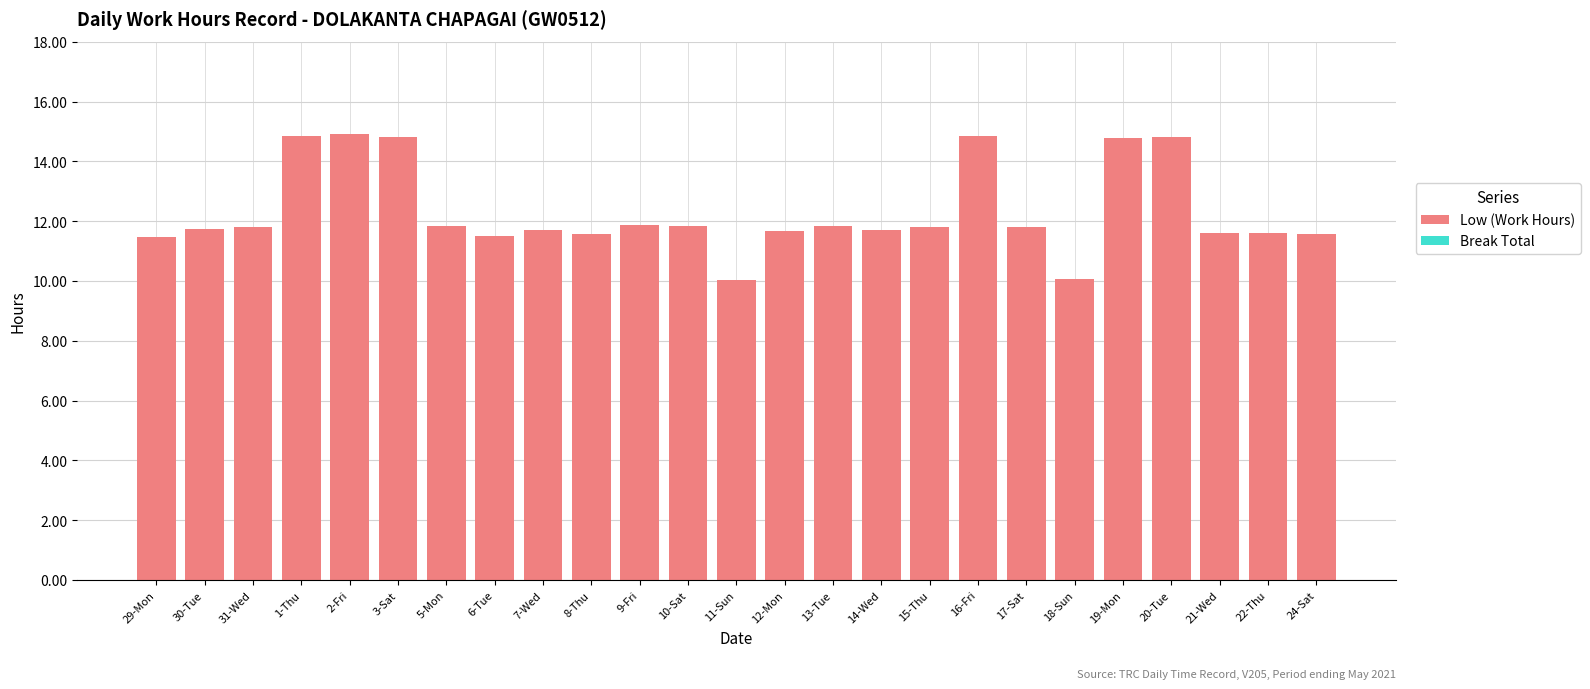

What is the sum of the values at 17-Sat and 2-Fri?

26.7